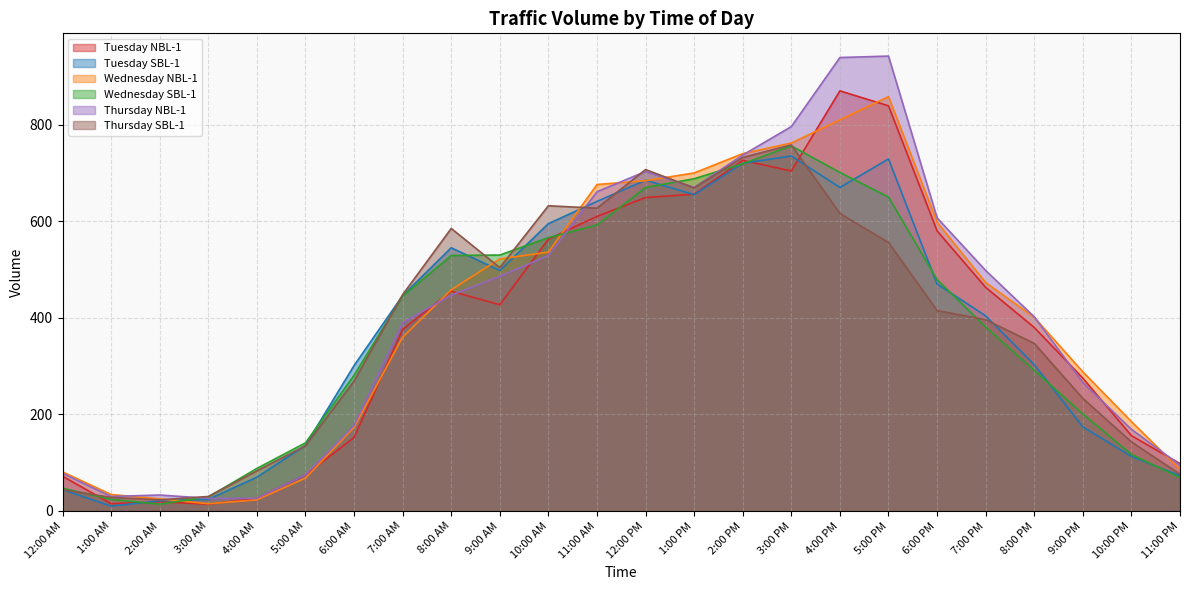

Which series ends up on top after the final intersection of Thursday NBL-1 and Wednesday SBL-1?

Thursday NBL-1